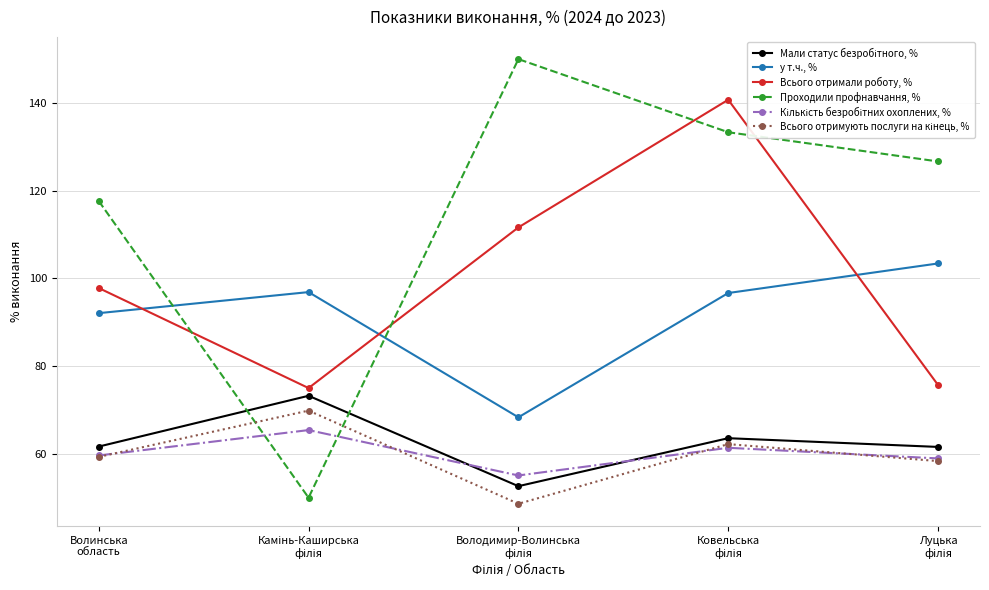

Which series has the widest spread of values?

Проходили профнавчання, %